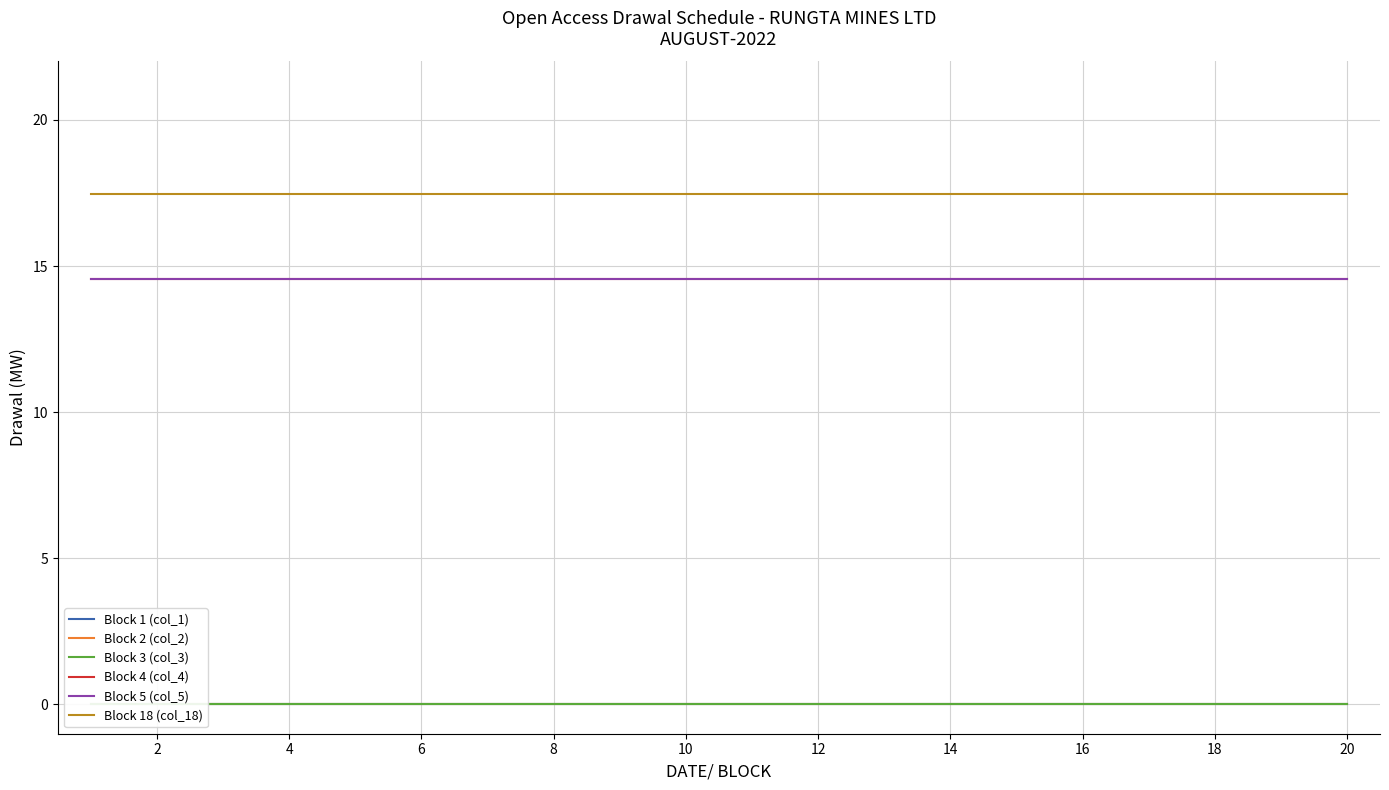

Which series has the largest range (max minus min)?

Block 1 (col_1)